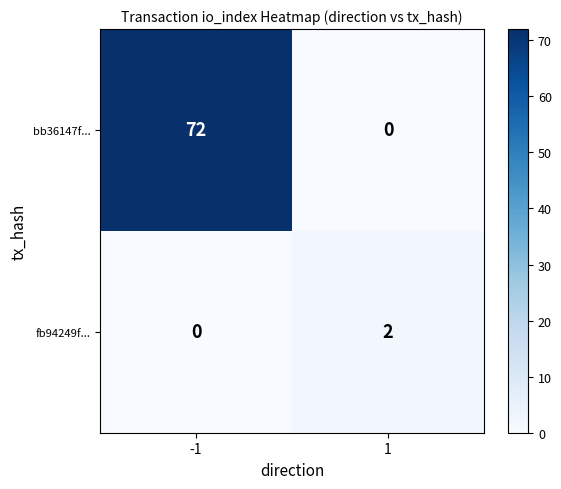

What is the spread (max minus min) of values at -1?

72